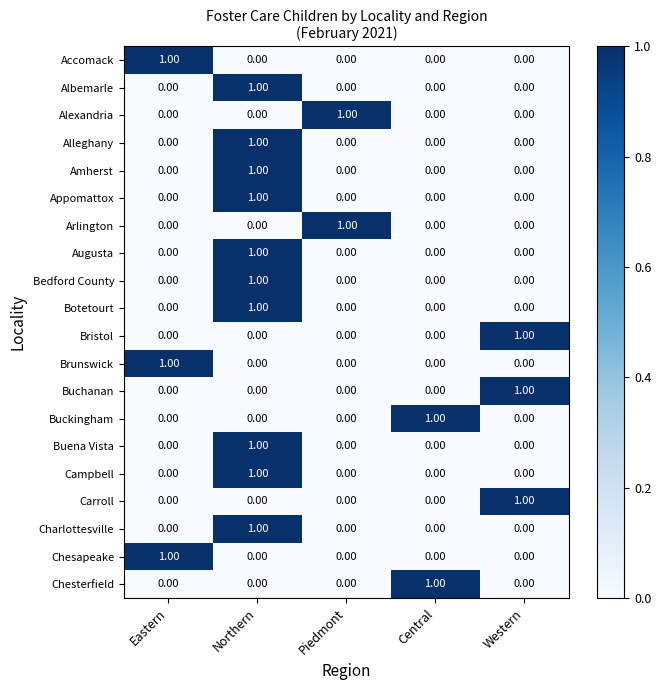

What is the total value across all series at Western?

3